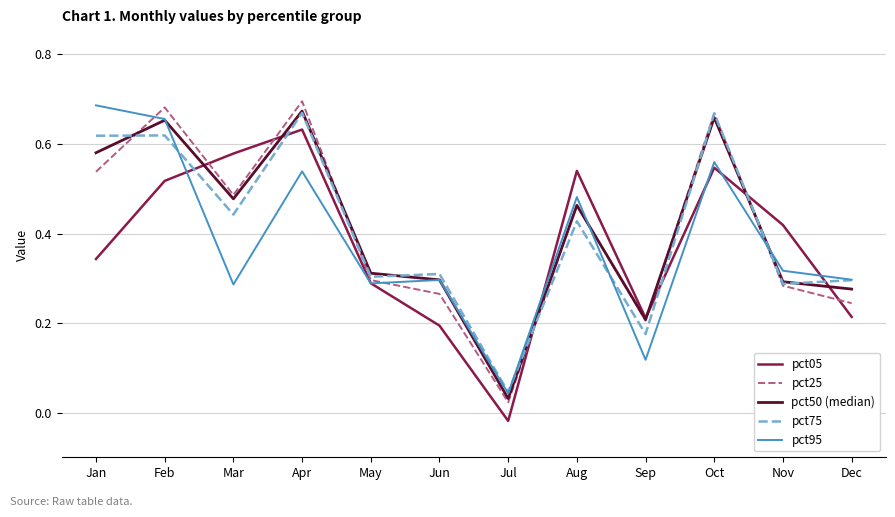

True or false: pct05 has a value of 0.1 at Aug.

False